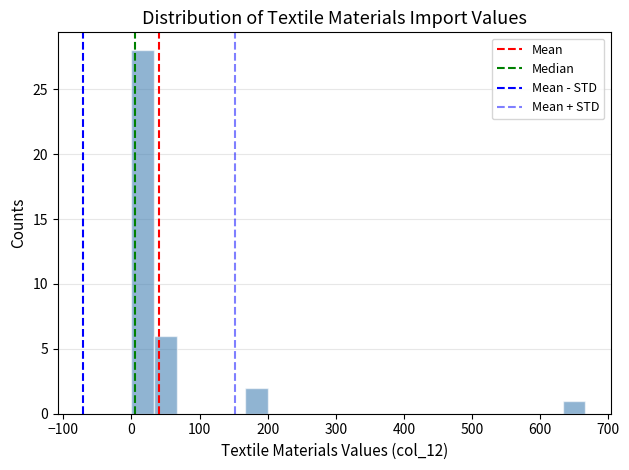

Read against the x-axis, roughly where is the centre of the tallest bar?

20